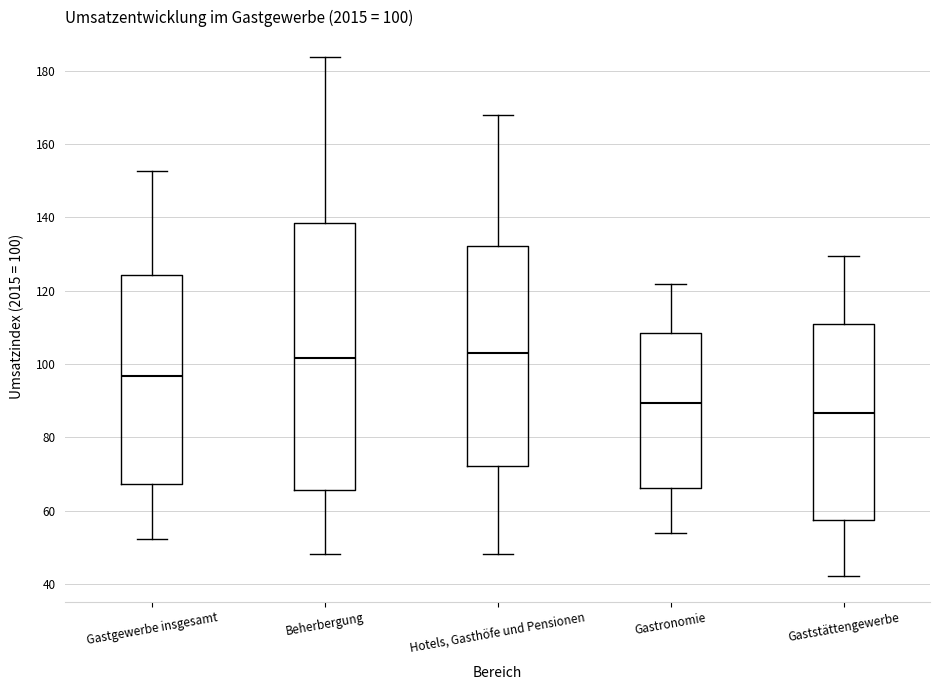

Which box is the tallest, from its lower edge to its upper edge?

Beherbergung